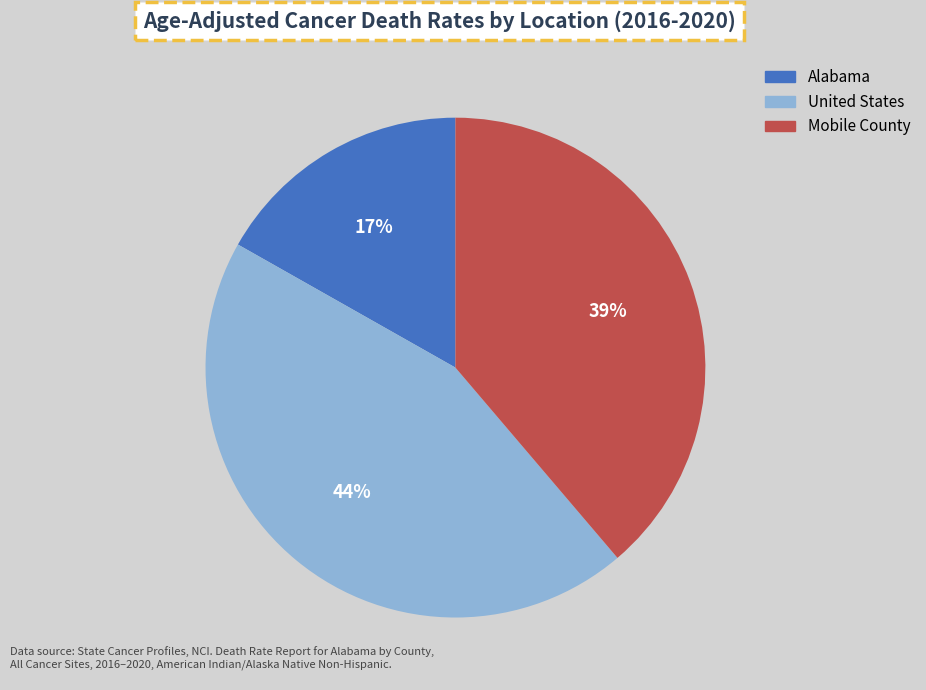

The United States slice represents 44% of the pie. True or false?

True